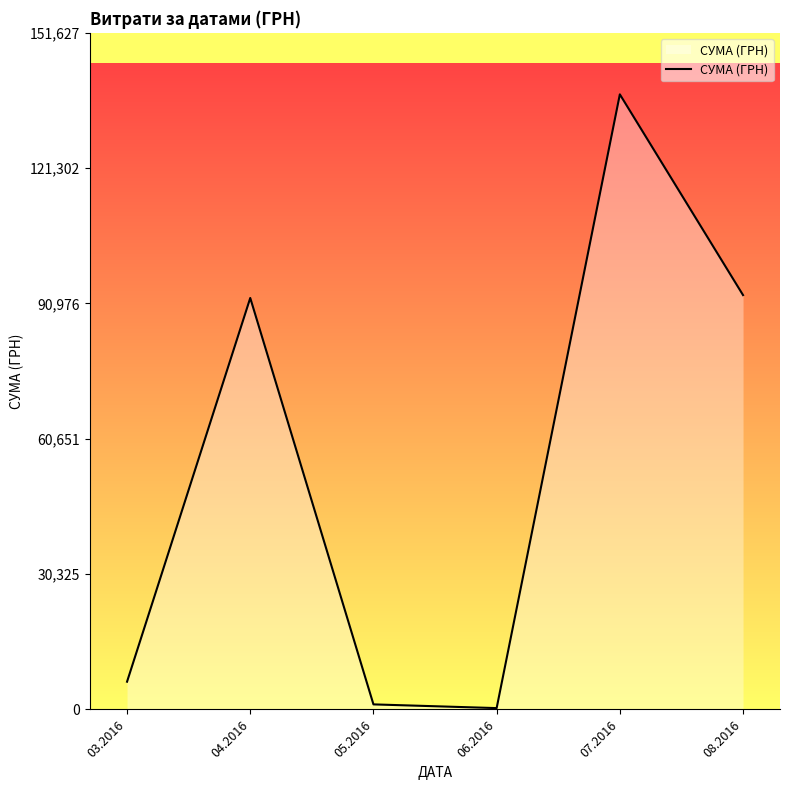

What is the average value?

55094.1